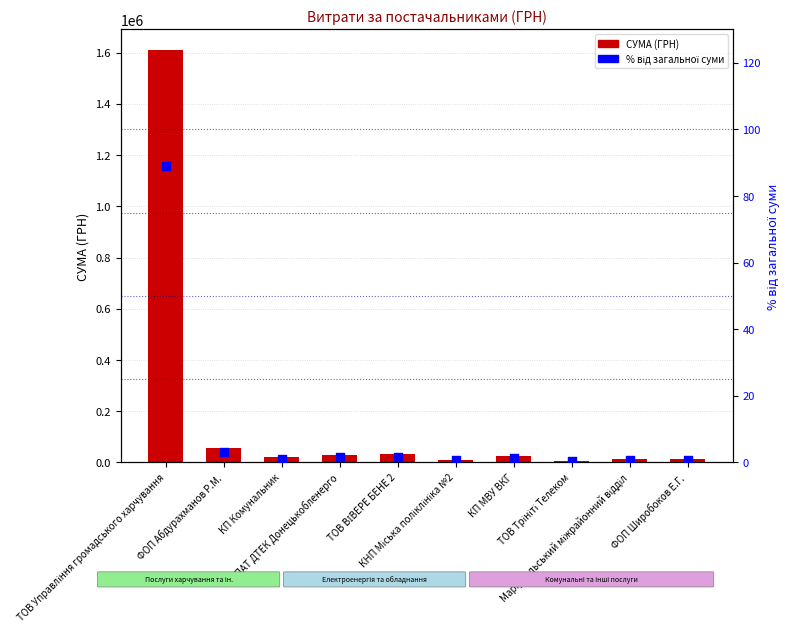

Is the value of % від загальної суми at КП Комунальник greater than the value of СУМА (ГРН) at КНП Міська поліклініка №2?

No